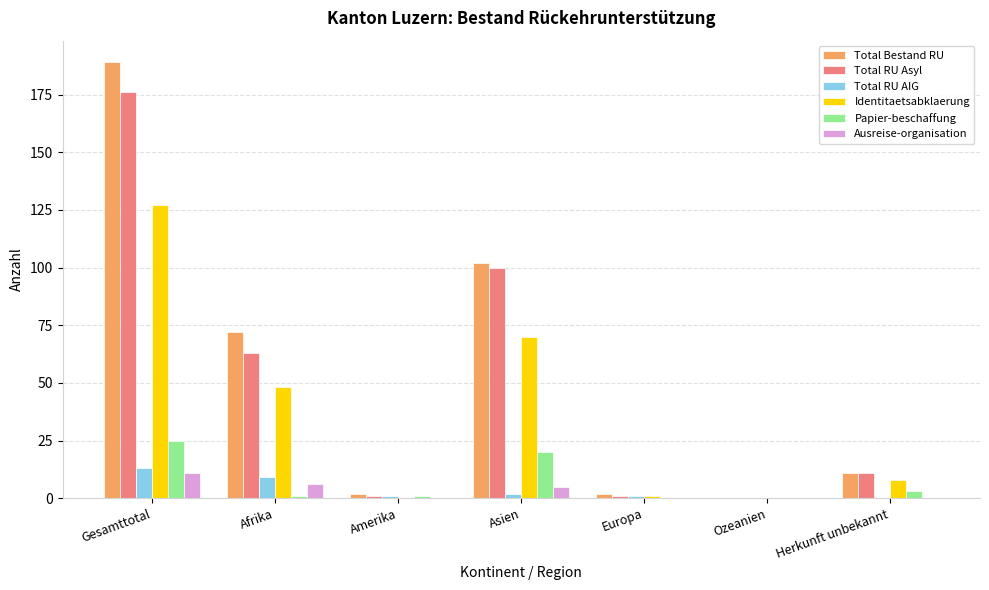

What is the average value of the Identitaetsabklaerung series?

36